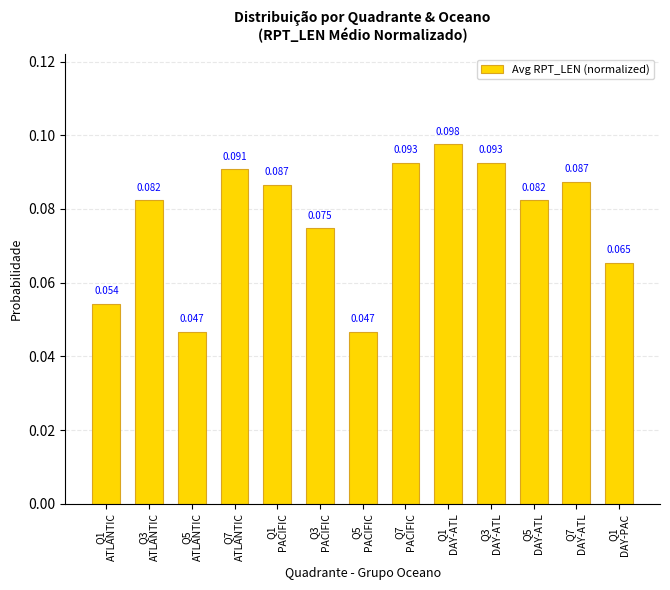

Which has a higher value, Q3
PACIFIC or Q1
DAY-ATL?

Q1
DAY-ATL